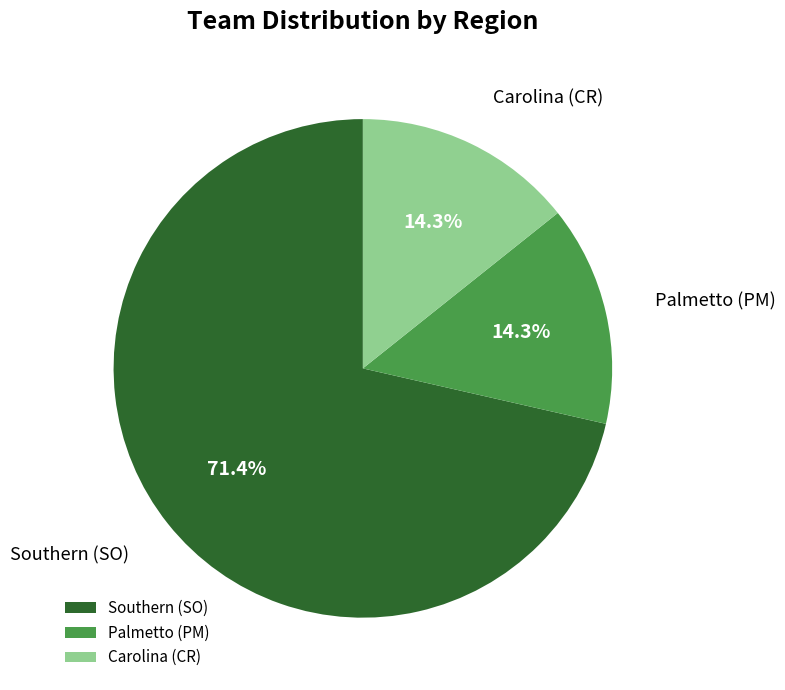

To the nearest percent, what is the difference between the largest and smallest slice percentages?

57%